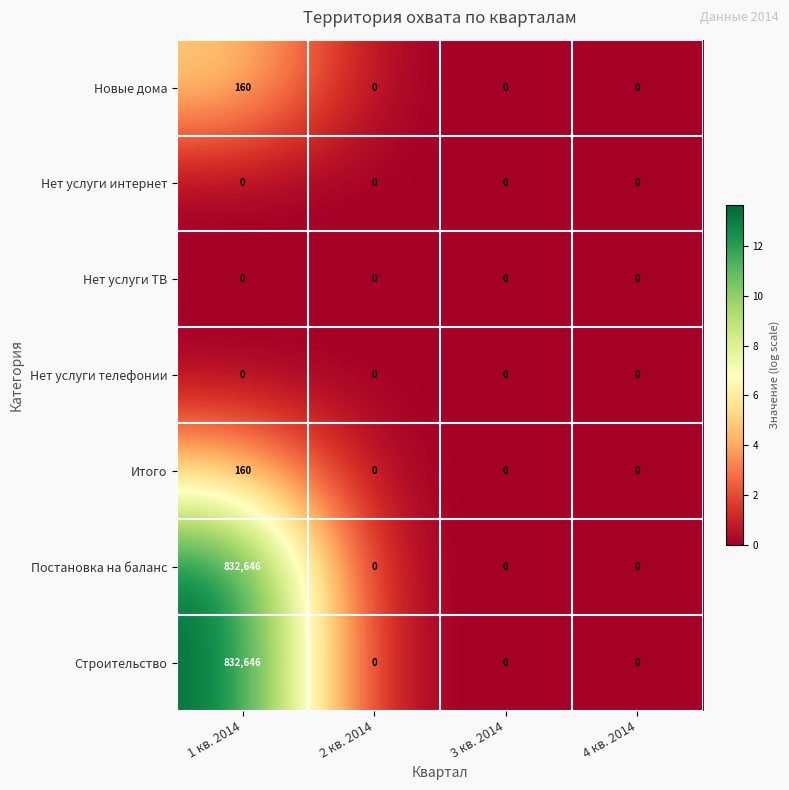

How many data points does each series have?

4